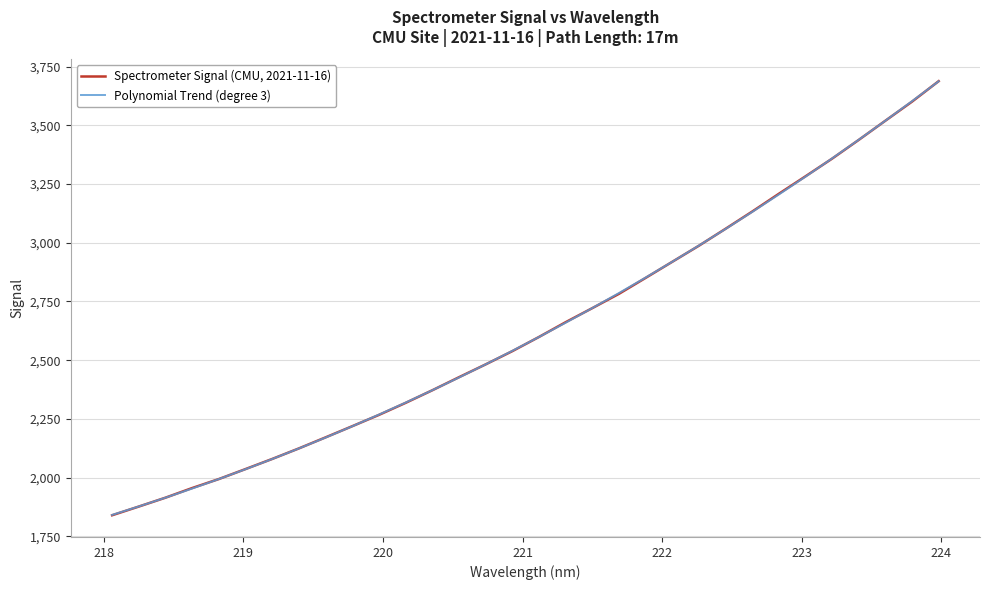

List the series in order of their peak value, highest first.

Spectrometer Signal (CMU, 2021-11-16), Polynomial Trend (degree 3)